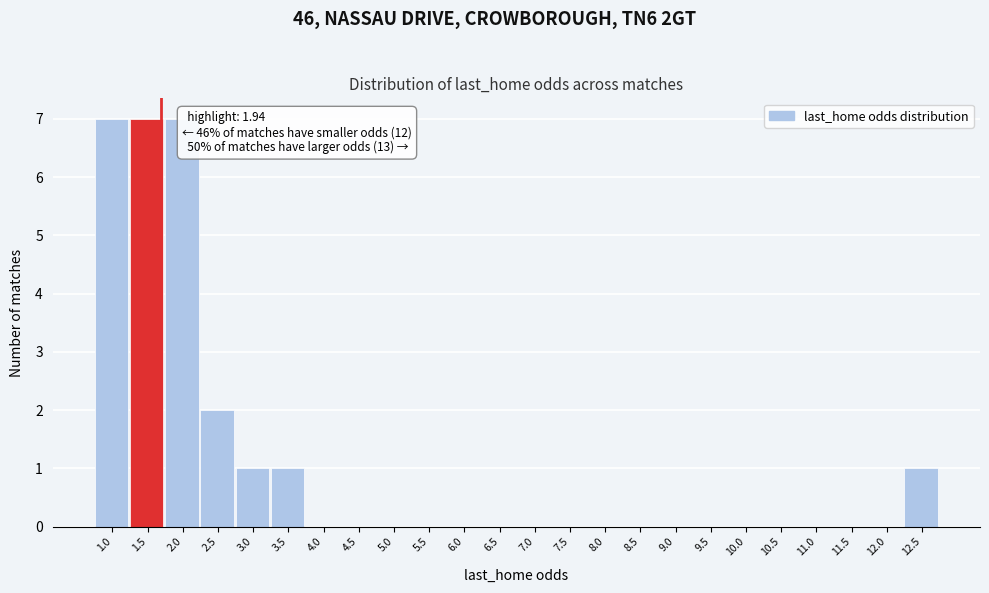

Reading right to left, transcribe all the data shown in this chart.

12.5=1	12.0=0	11.5=0	11.0=0	10.5=0	10.0=0	9.5=0	9.0=0	8.5=0	8.0=0	7.5=0	7.0=0	6.5=0	6.0=0	5.5=0	5.0=0	4.5=0	4.0=0	3.5=1	3.0=1	2.5=2	2.0=7	1.5=7	1.0=7